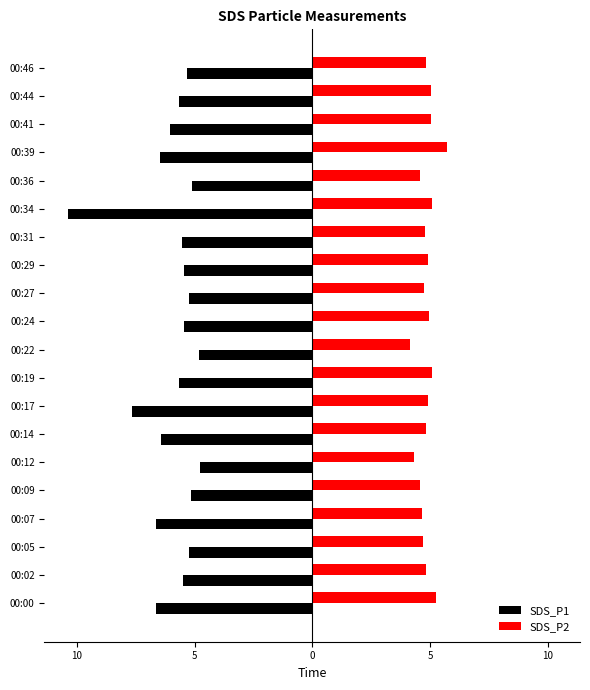

What are all the series names shown in the legend?

SDS_P1, SDS_P2